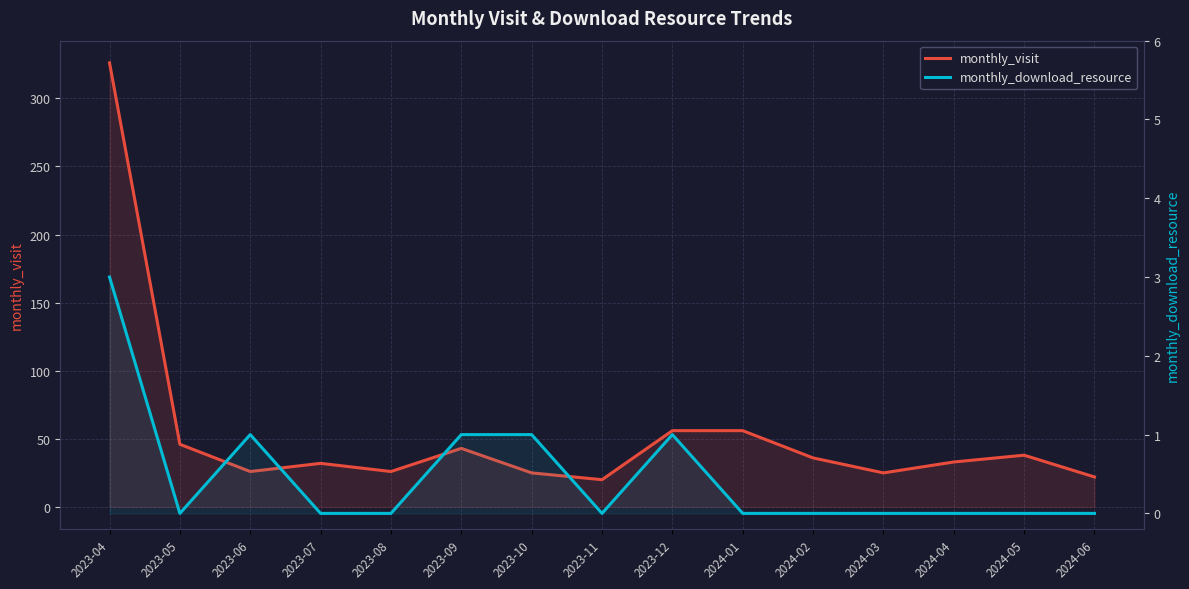

True or false: monthly_visit and monthly_download_resource cross at least once.

False